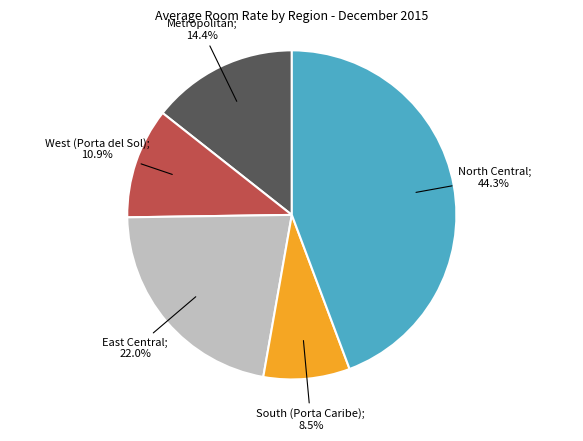

Does any single category account for the majority?

No